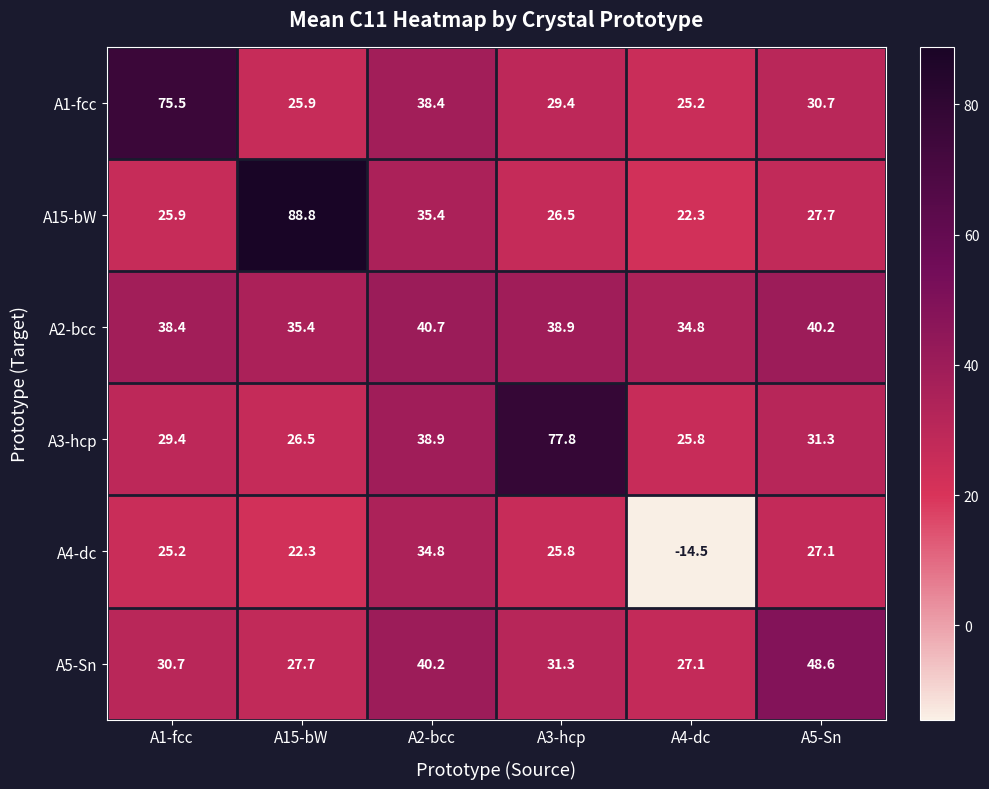

What is the smallest value displayed?

-14.5